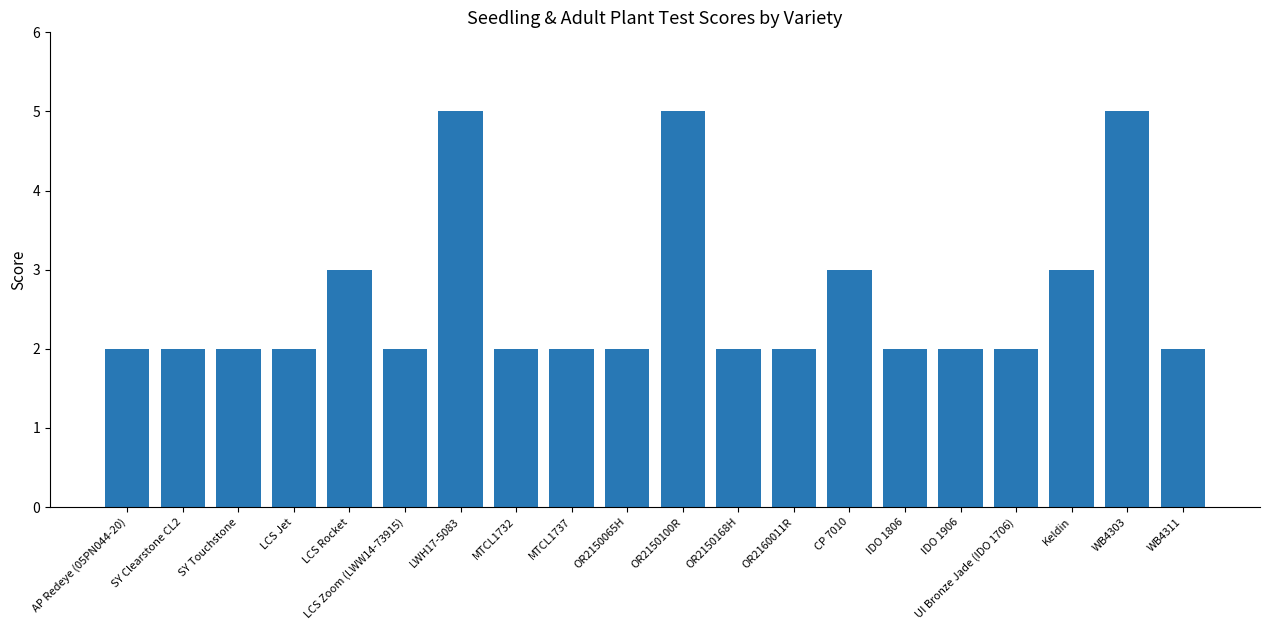

What is the difference between the second highest and second lowest values?

3